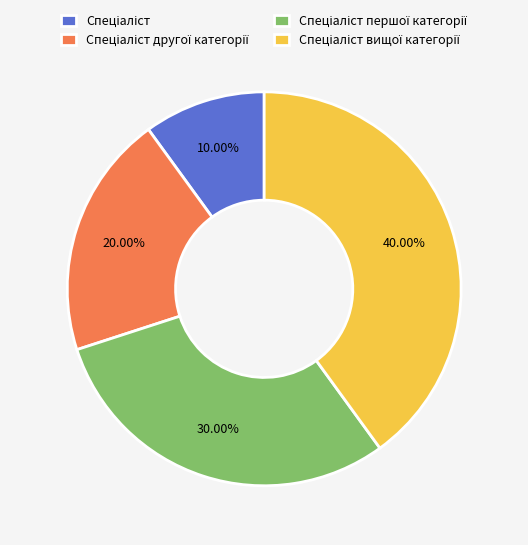

Is there any slice that represents more than half of the pie?

No